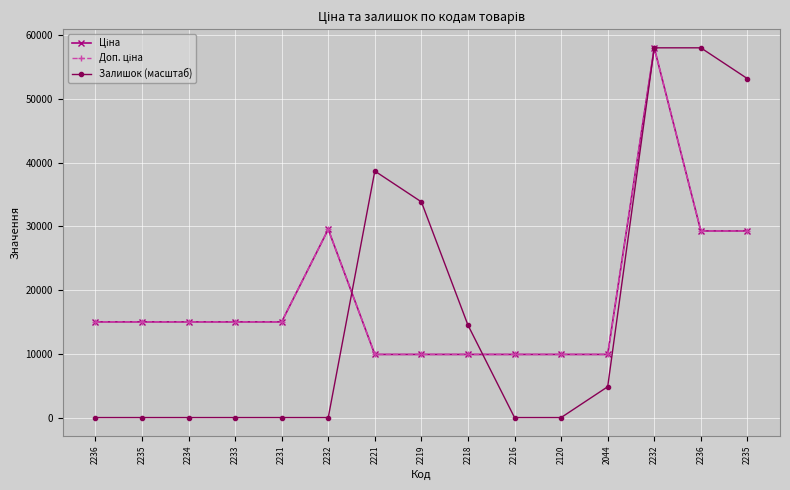

Is this an area chart (filled region under the line)?

No